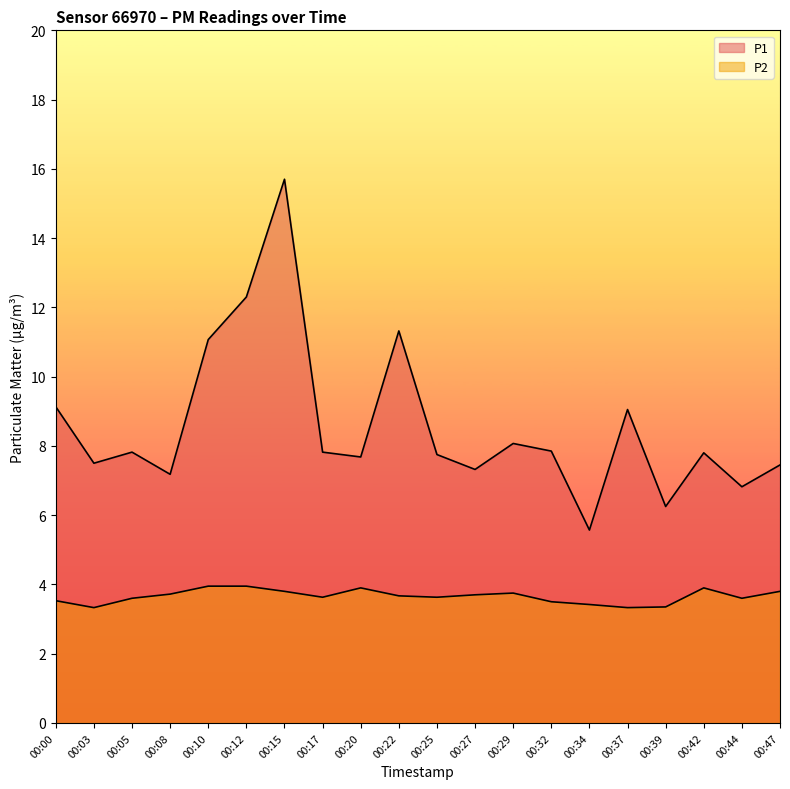

Rank the series by their maximum value, from lowest to highest.

P2, P1